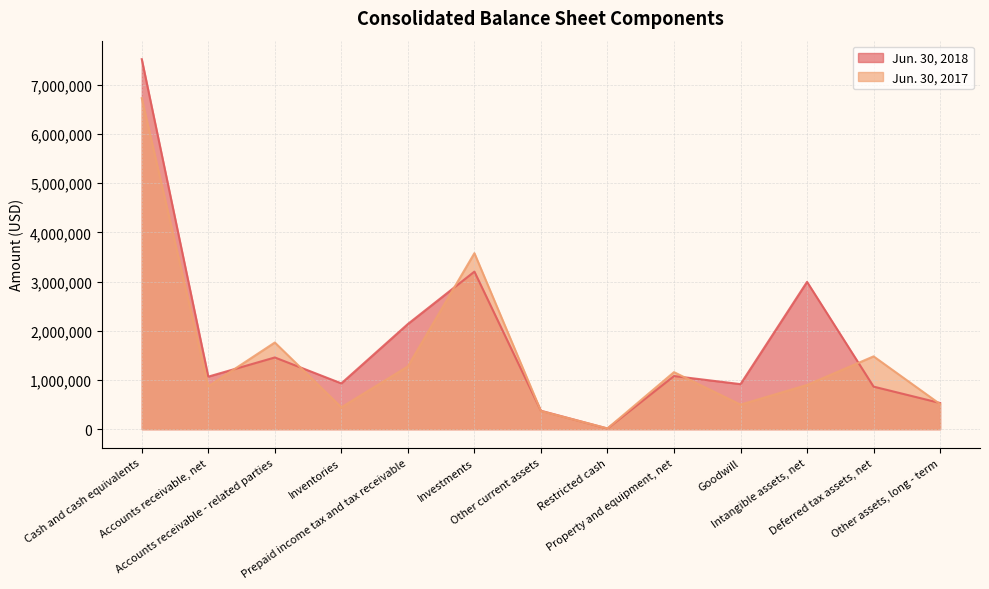

Which series has the widest spread of values?

Jun. 30, 2018